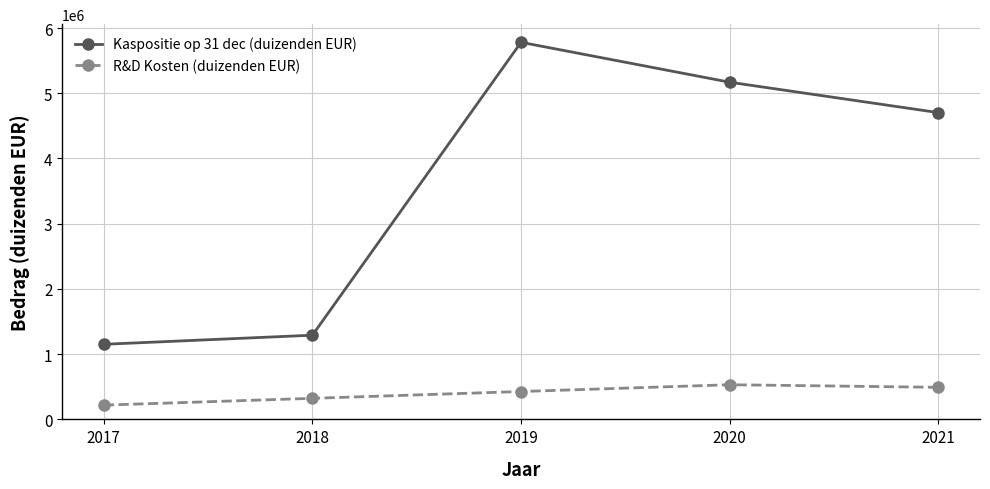

Rank the series by their average value, from highest to lowest.

Kaspositie op 31 dec (duizenden EUR), R&D Kosten (duizenden EUR)